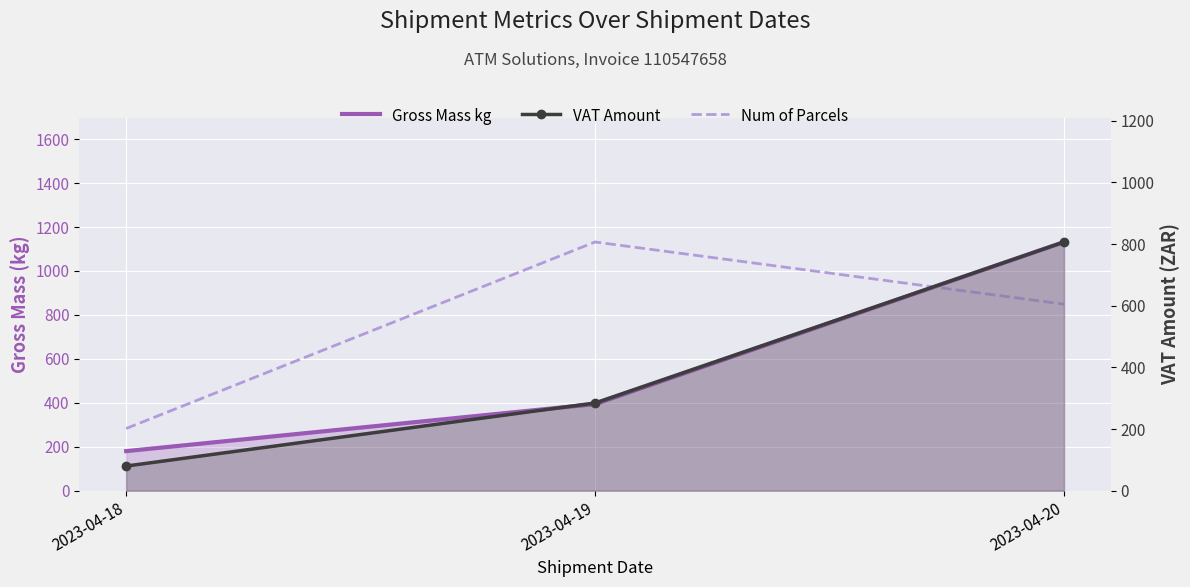

How many categories are shown in the chart?

3